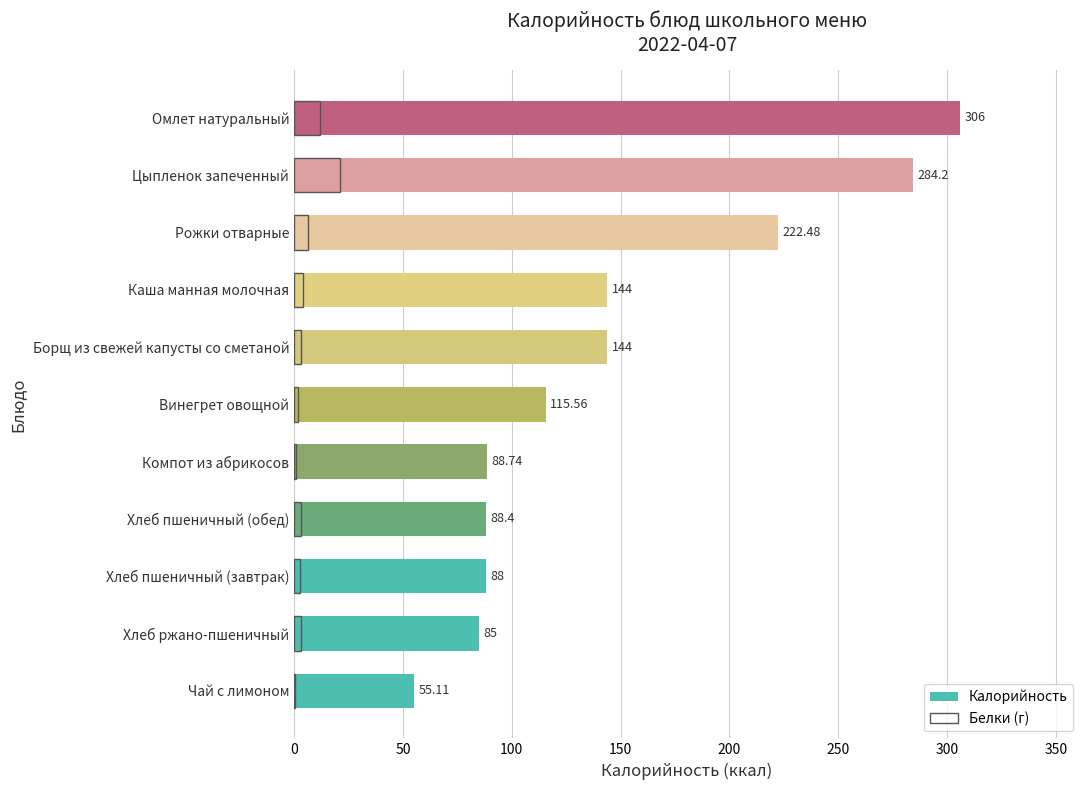

How many groups of bars are there?

11